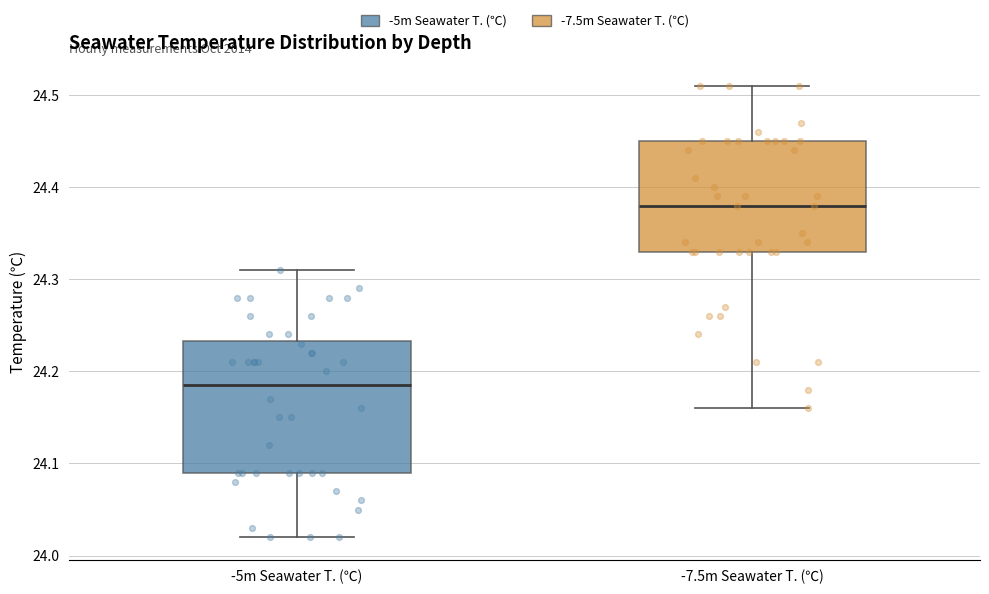

Which box is the tallest, from its lower edge to its upper edge?

-5m Seawater T. (℃)